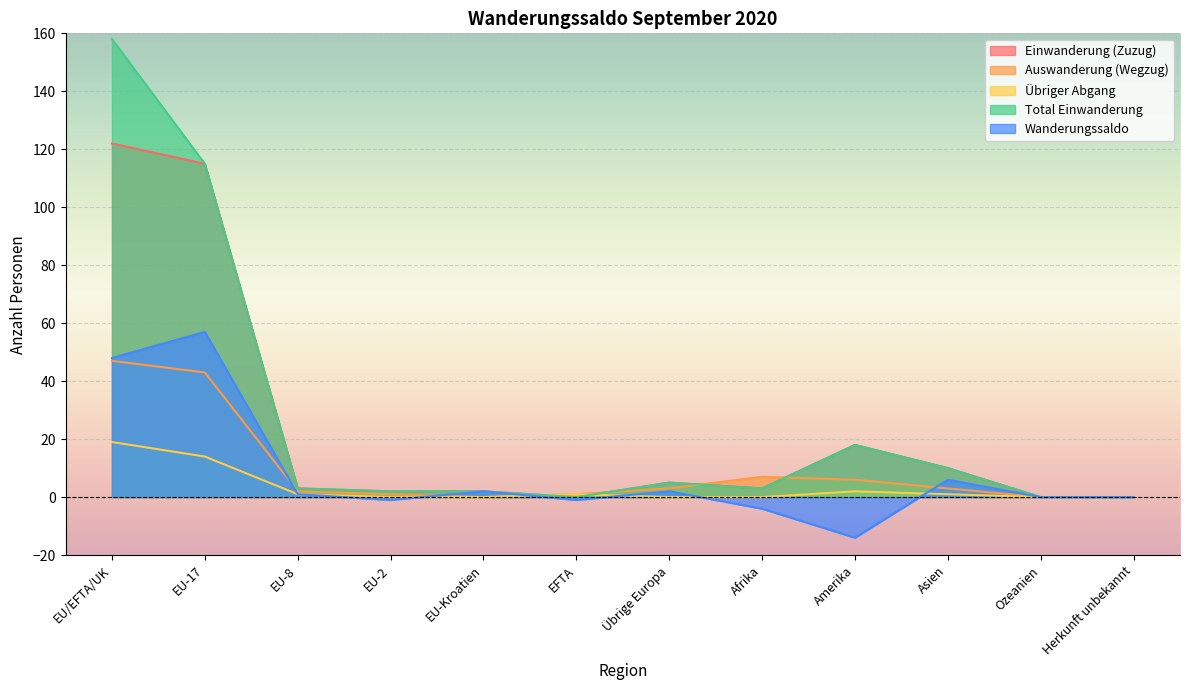

Reading left to right, extract all data points from this chart.

Einwanderung (Zuzug): EU/EFTA/UK=122	EU-17=115	EU-8=3	EU-2=2	EU-Kroatien=2	EFTA=0	Übrige Europa=5	Afrika=3	Amerika=18	Asien=10	Ozeanien=0	Herkunft unbekannt=0
Auswanderung (Wegzug): EU/EFTA/UK=47	EU-17=43	EU-8=2	EU-2=1	EU-Kroatien=0	EFTA=1	Übrige Europa=3	Afrika=7	Amerika=6	Asien=3	Ozeanien=0	Herkunft unbekannt=0
Übriger Abgang: EU/EFTA/UK=19	EU-17=14	EU-8=1	EU-2=0	EU-Kroatien=0	EFTA=1	Übrige Europa=0	Afrika=0	Amerika=2	Asien=1	Ozeanien=0	Herkunft unbekannt=0
Total Einwanderung: EU/EFTA/UK=158	EU-17=115	EU-8=3	EU-2=2	EU-Kroatien=2	EFTA=0	Übrige Europa=5	Afrika=3	Amerika=18	Asien=10	Ozeanien=0	Herkunft unbekannt=0
Wanderungssaldo: EU/EFTA/UK=48	EU-17=57	EU-8=1	EU-2=-1	EU-Kroatien=2	EFTA=-1	Übrige Europa=2	Afrika=-4	Amerika=-14	Asien=6	Ozeanien=0	Herkunft unbekannt=0